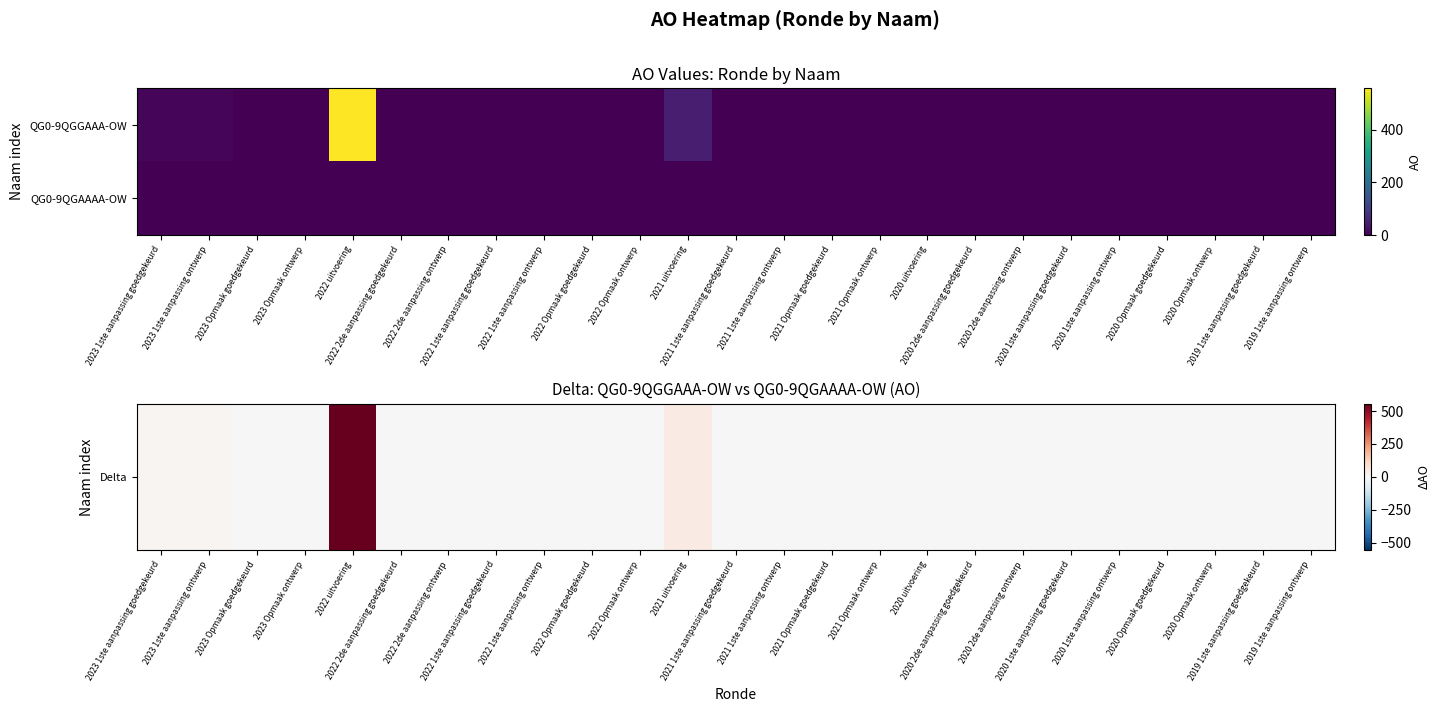

How many data points does each series have?

25